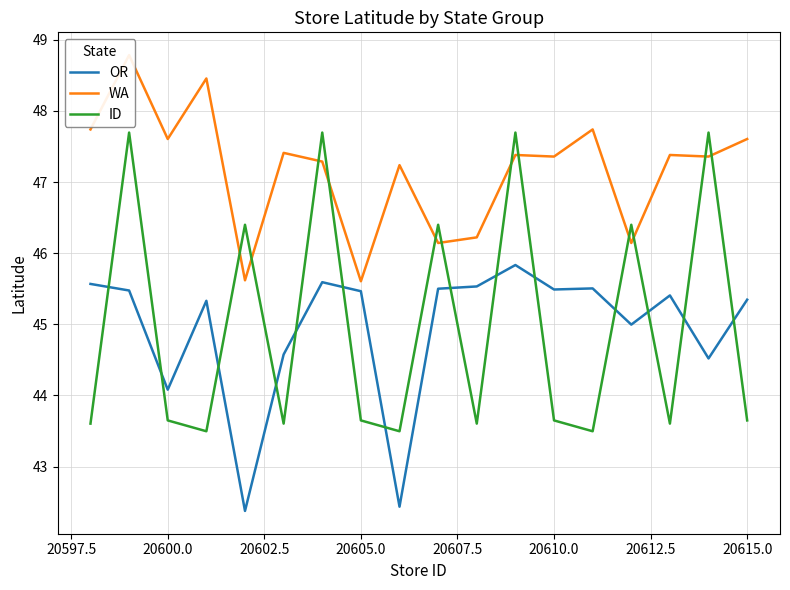

How many intersections are there between ID and WA?

12